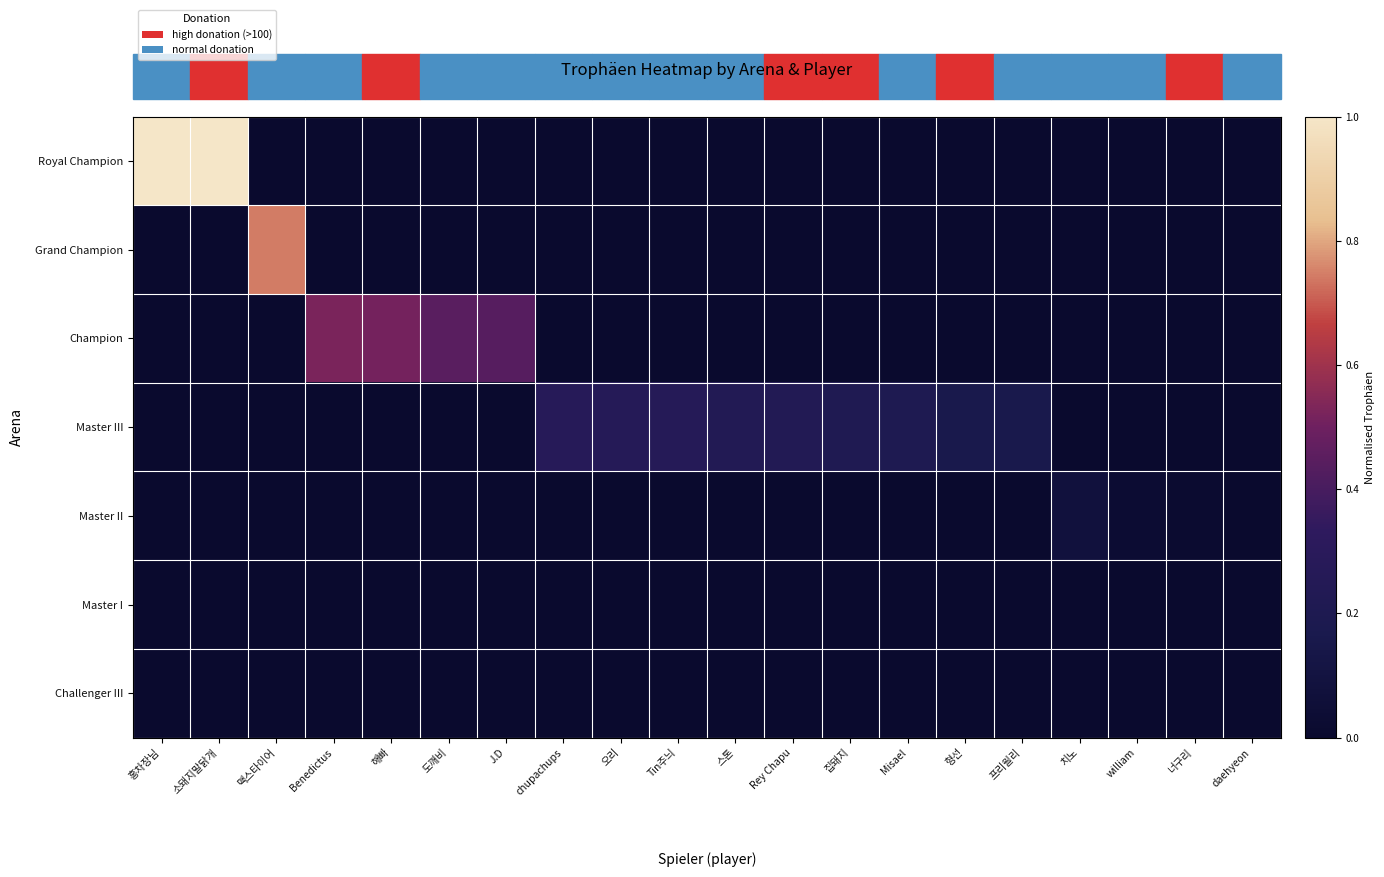

What is the total value across all series at Rey Chapu?

0.2